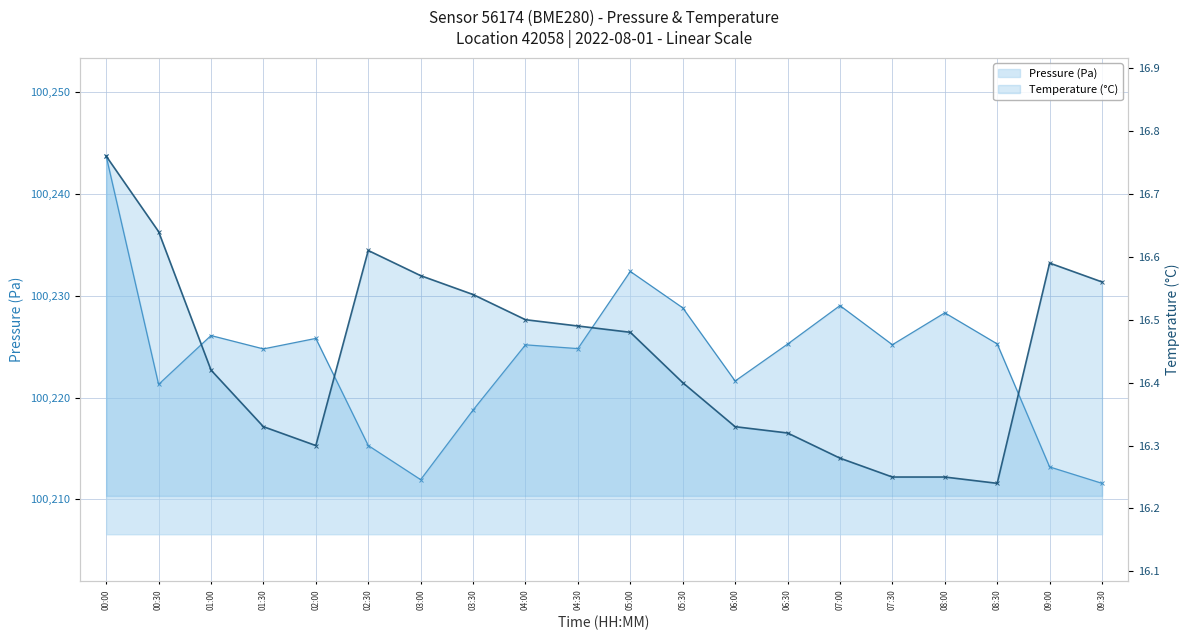

What are all the series names shown in the legend?

Pressure (Pa), Temperature (°C)